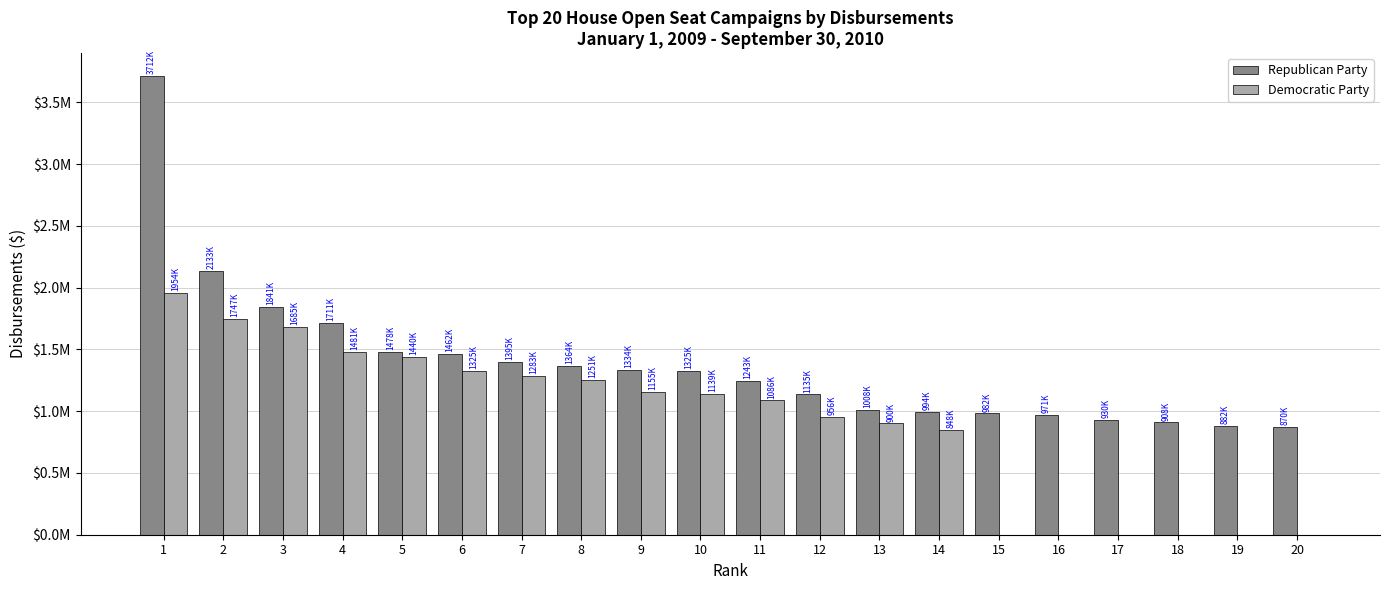

Reading right to left, extract all data points from this chart.

Republican Party: 20=870077.2	19=882476.1	18=908494.6	17=930879.7	16=971844.5	15=982305.3	14=994994.0	13=1008517.6	12=1135867.5	11=1243938.1	10=1325817.4	9=1334604.7	8=1364336.2	7=1395887.9	6=1462461.9	5=1478738.1	4=1711191.7	3=1841558.2	2=2133145.2	1=3712921.5
Democratic Party: 20=0.0	19=0.0	18=0.0	17=0.0	16=0.0	15=0.0	14=848087.6	13=900895.8	12=956979.8	11=1086893.9	10=1139512.9	9=1155179.8	8=1251605.5	7=1283026.9	6=1325284.6	5=1440239.7	4=1481973.4	3=1685007.9	2=1747743.9	1=1954193.9